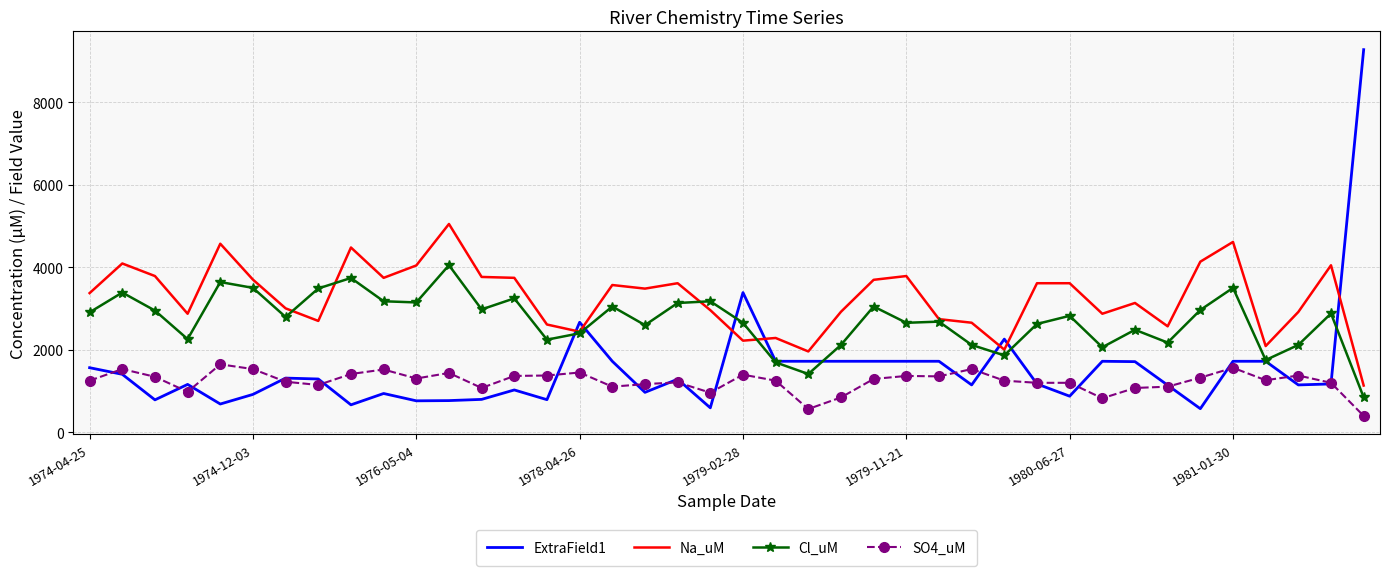

True or false: Cl_uM has more than 1 points higher than both neighbors.

True